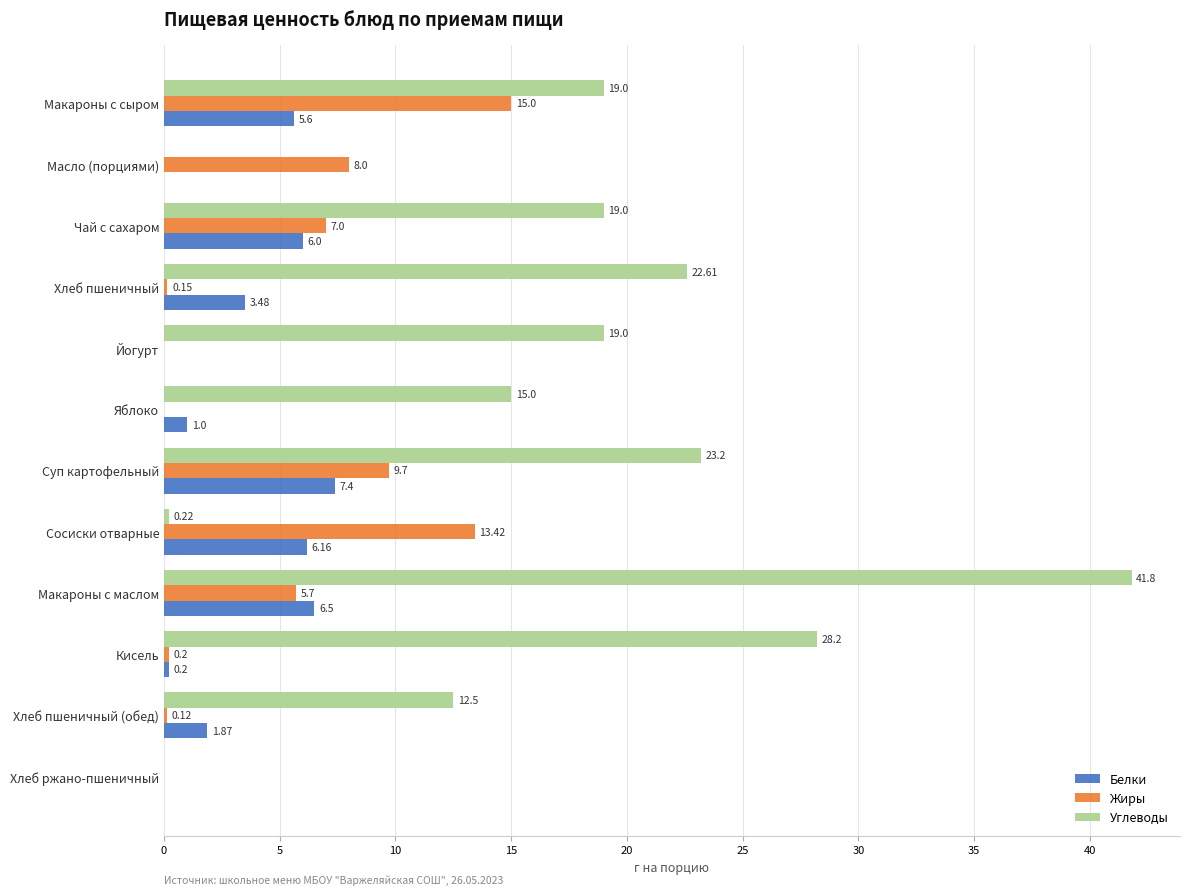

How many positive values does the Белки series have?

9